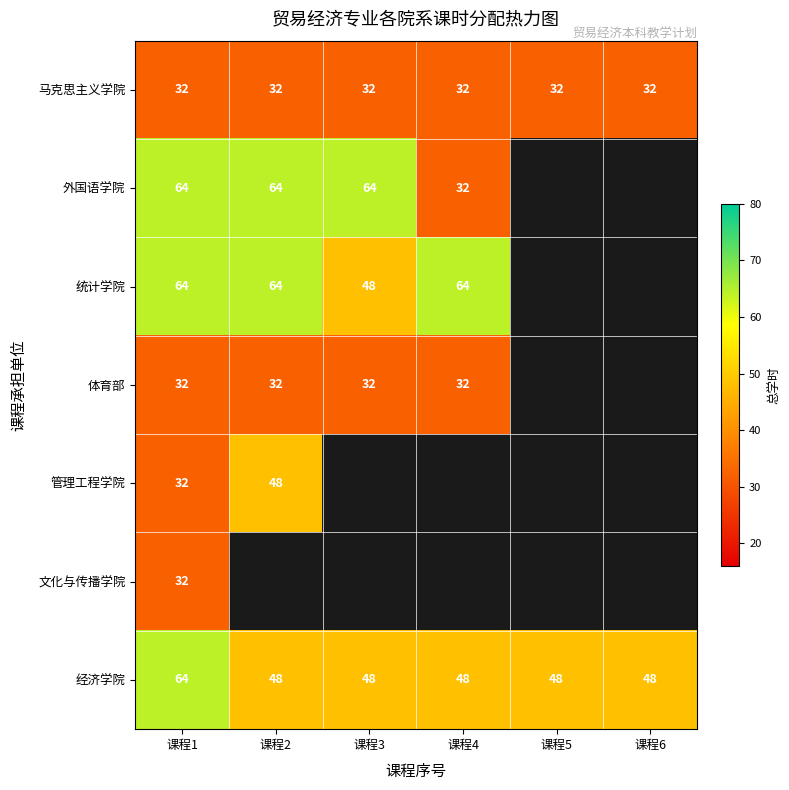

The value of 马克思主义学院 at 课程6 is 51. True or false?

False